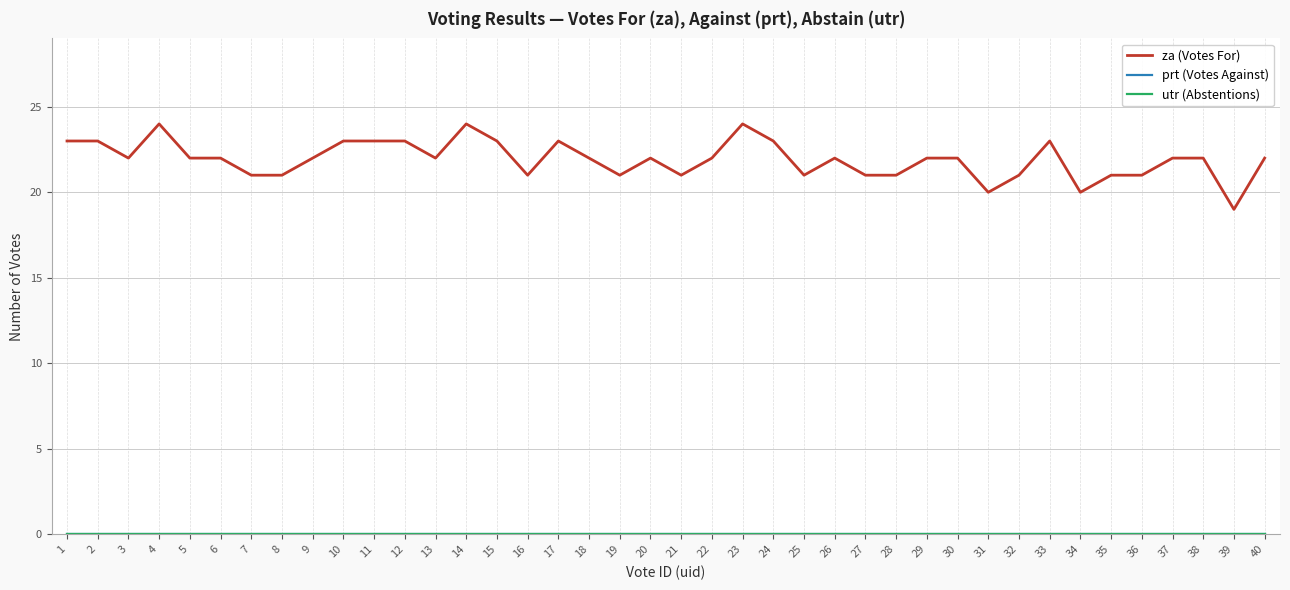

How many lines are shown in the chart?

3